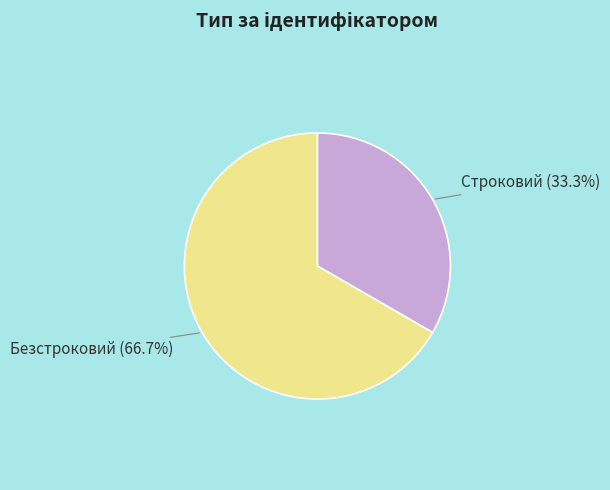

Is there any slice that represents more than half of the pie?

Yes